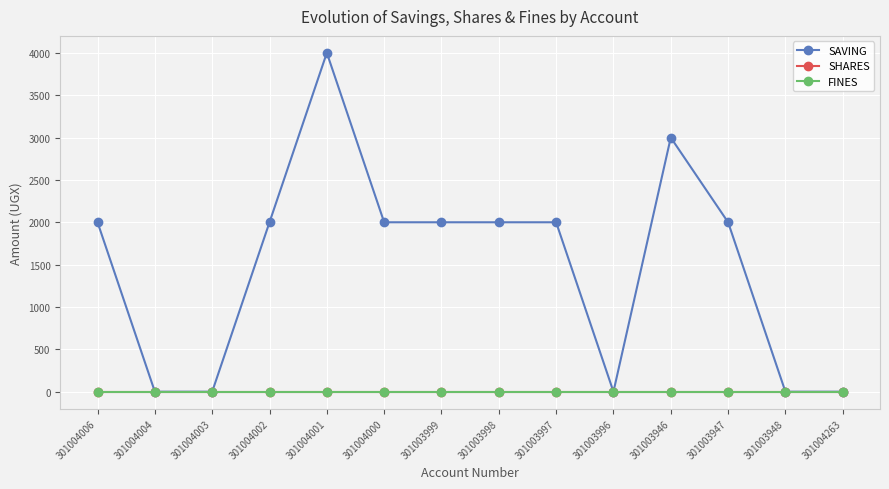

What is the sum of all SAVING values?

21000